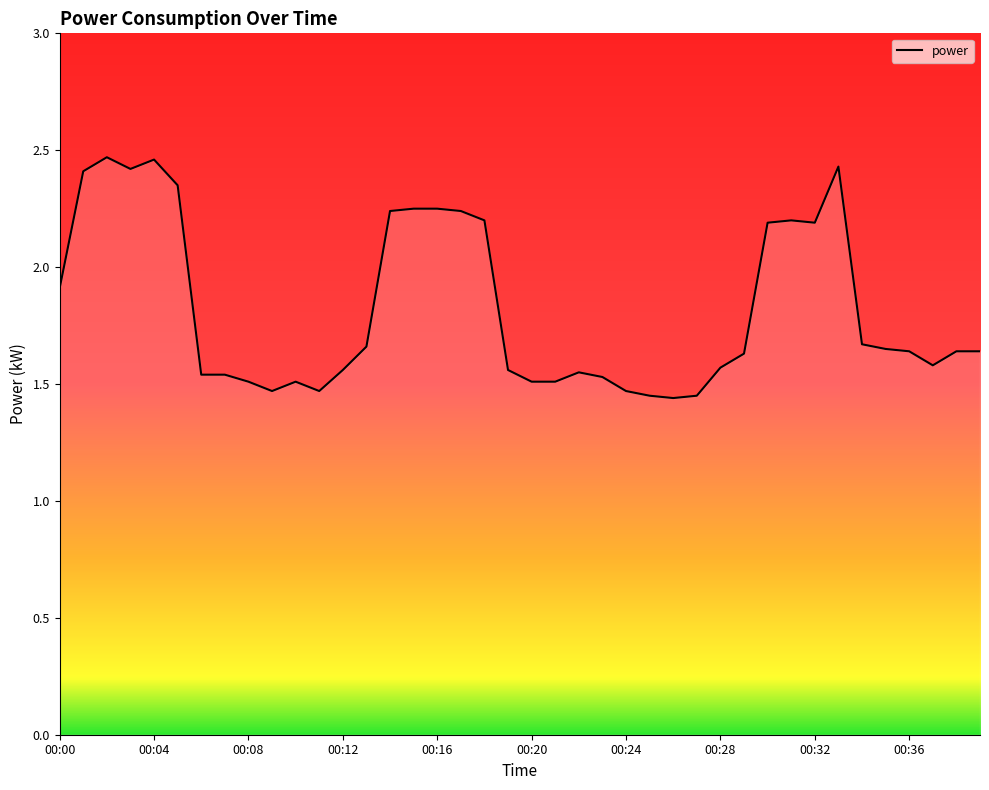

What is the difference between the maximum and minimum values?

1.0